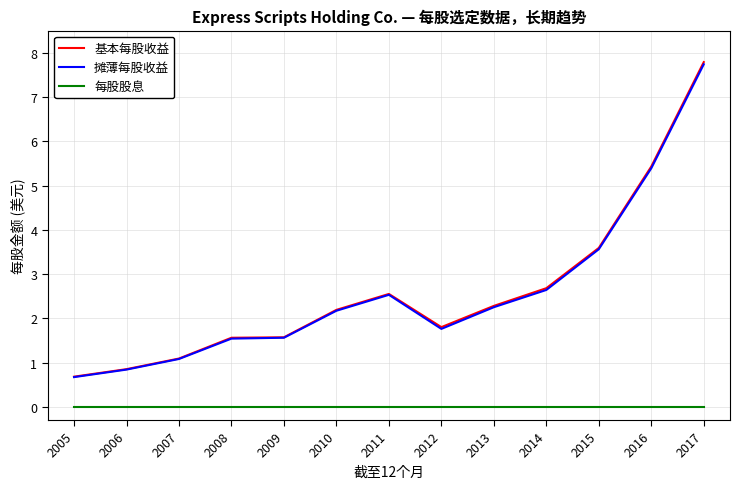

Where is 基本每股收益 nearest to the value 4?

2015